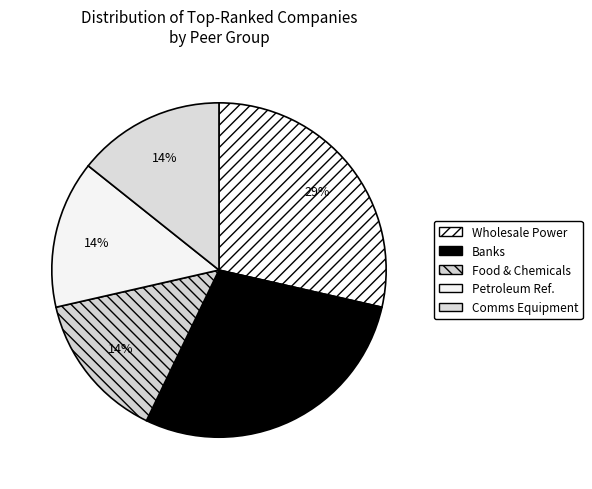

How many slices are in this pie chart?

5